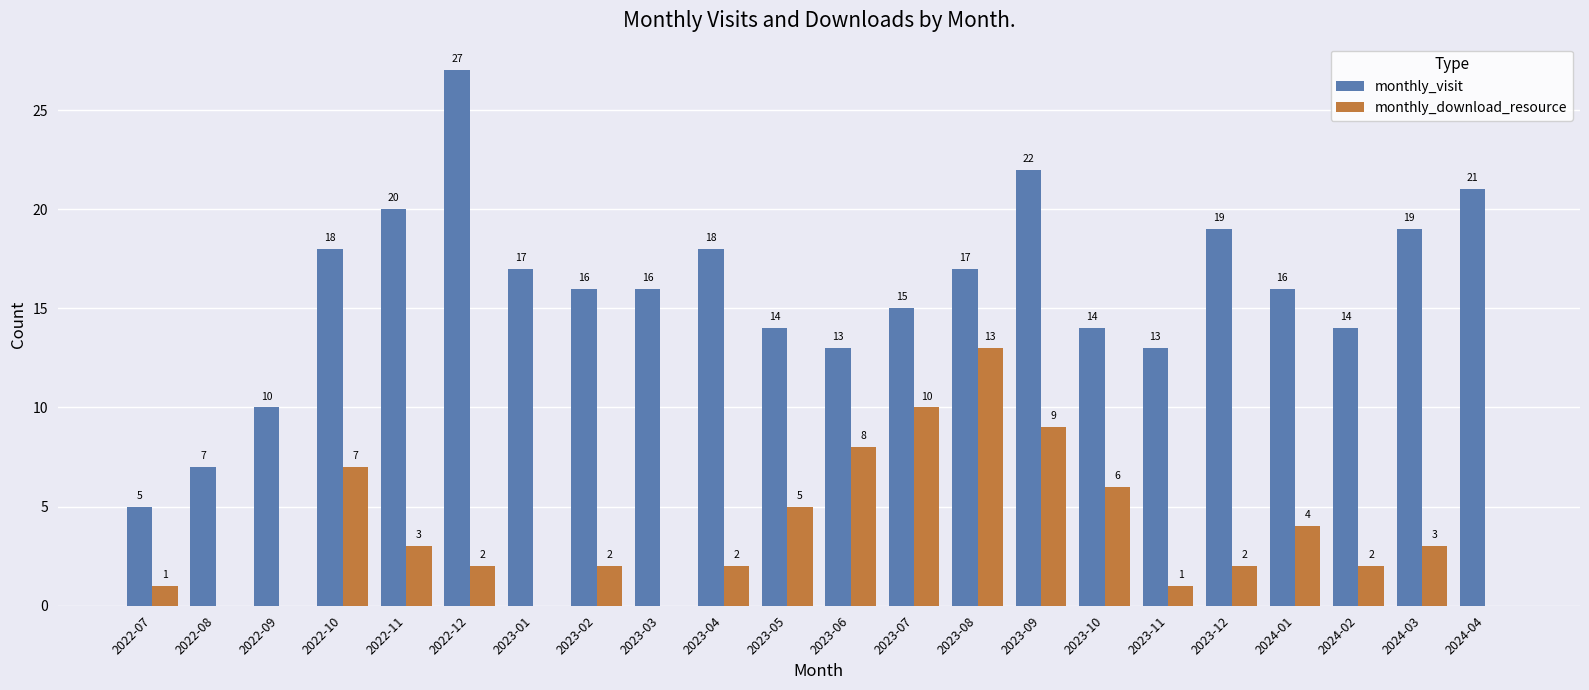

Reading left to right, what are all the values shown in this chart?

monthly_visit: 5	7	10	18	20	27	17	16	16	18	14	13	15	17	22	14	13	19	16	14	19	21
monthly_download_resource: 1	0	0	7	3	2	0	2	0	2	5	8	10	13	9	6	1	2	4	2	3	0